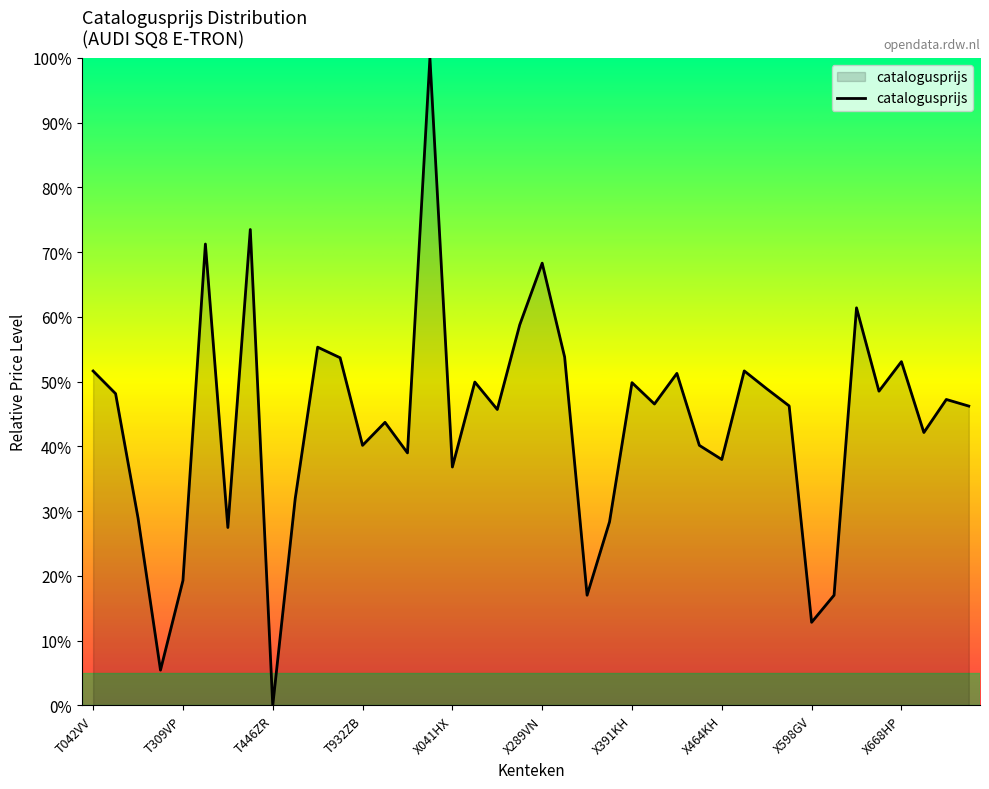

What is the sum of all values?

1749.6